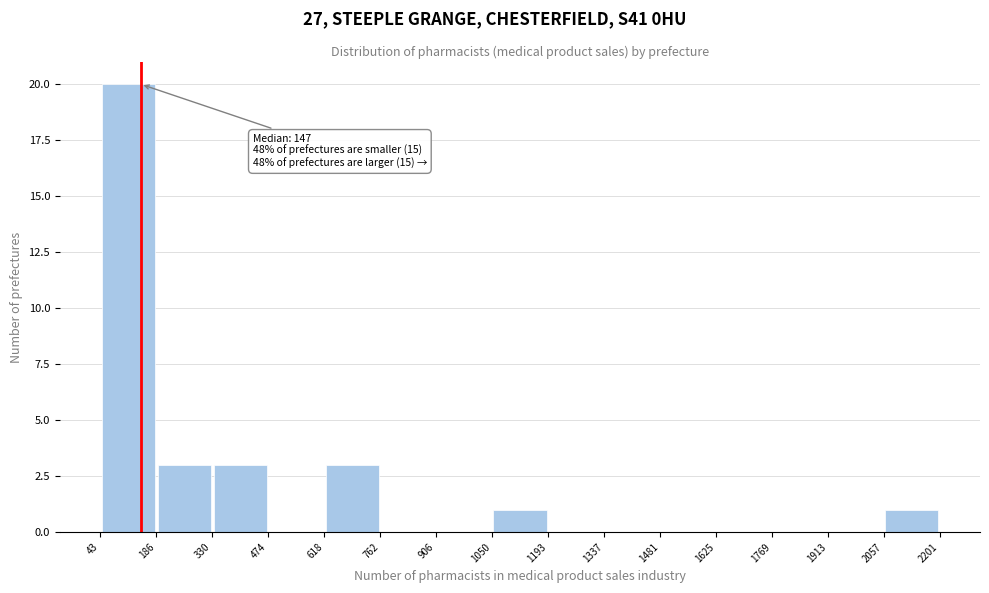

Which range on the x-axis has the tallest bar?

43 to 186